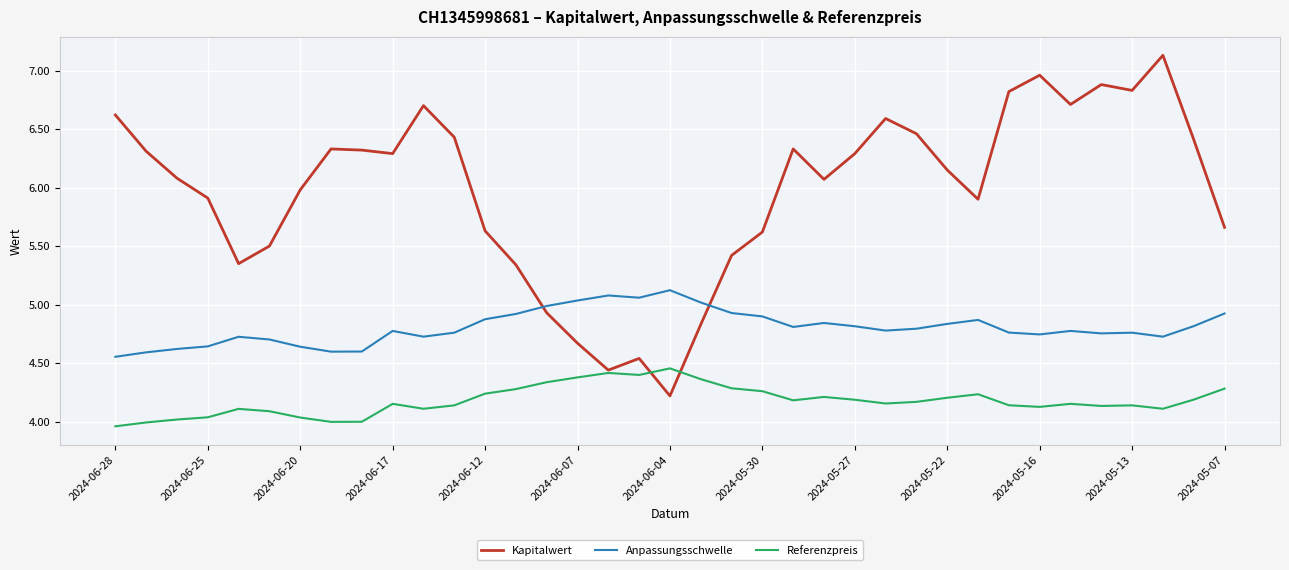

List the series in order of their peak value, lowest first.

Referenzpreis, Anpassungsschwelle, Kapitalwert